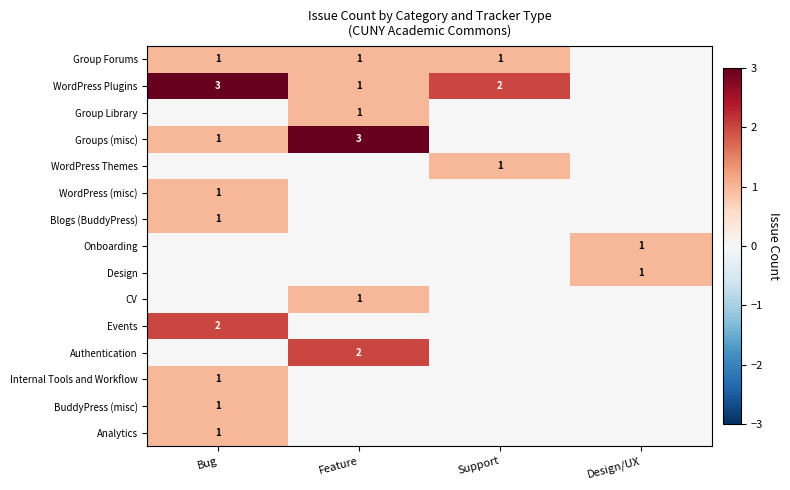

The value of Group Forums at Bug is 2. True or false?

False